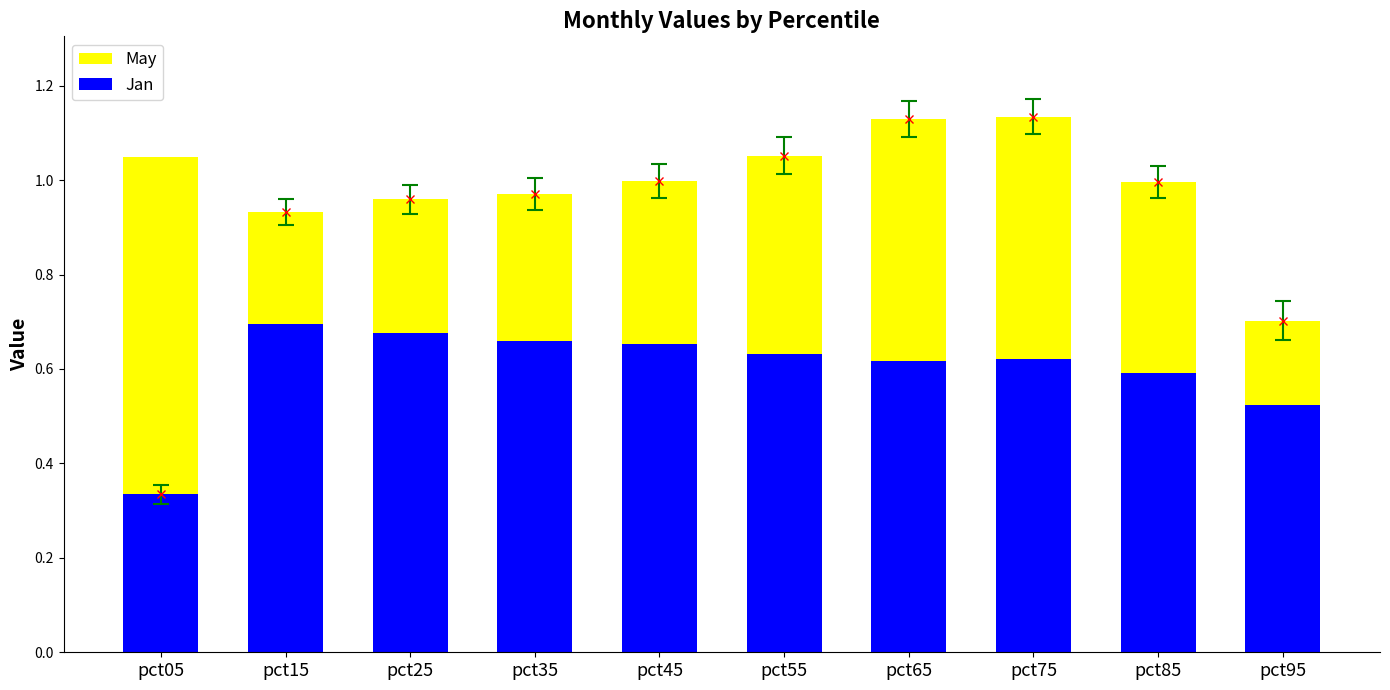

The value of May at pct35 is 0.3. True or false?

True